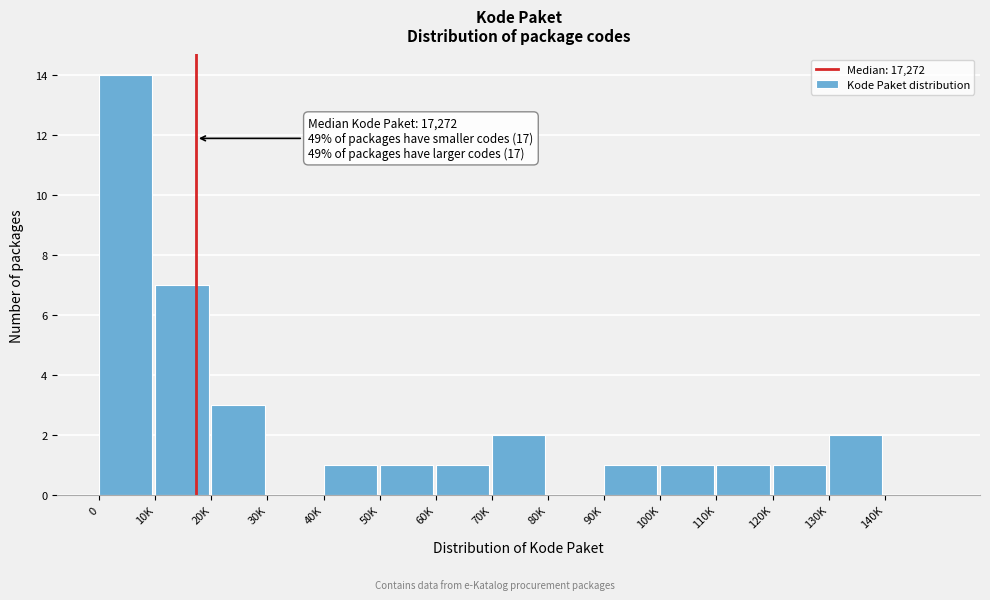

Reading right to left, list all the values displayed in this chart.

140K=0	130K=2	120K=1	110K=1	100K=1	90K=1	80K=0	70K=2	60K=1	50K=1	40K=1	30K=0	20K=3	10K=7	0=14